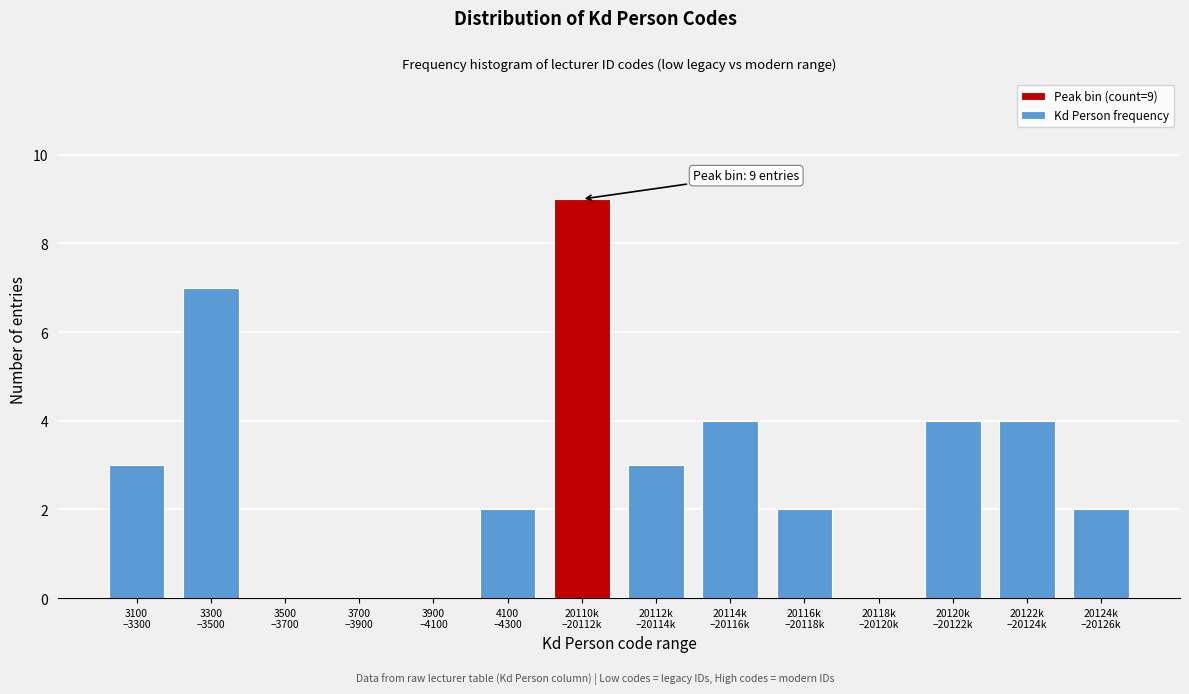

What is the sum of all values?

40